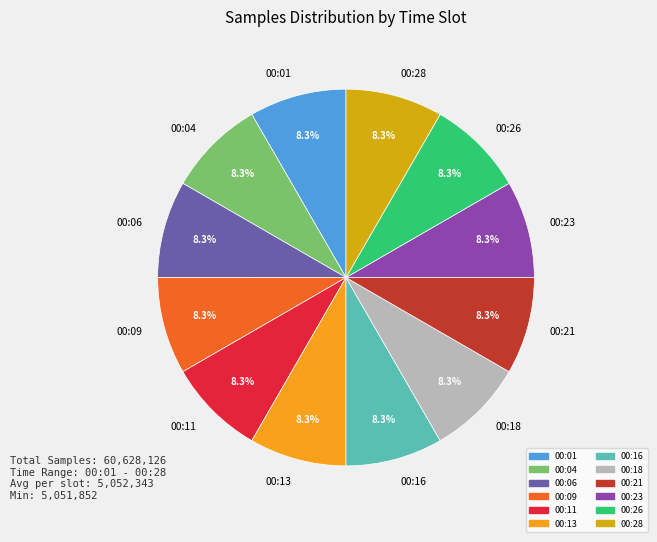

Does any single category account for the majority?

No